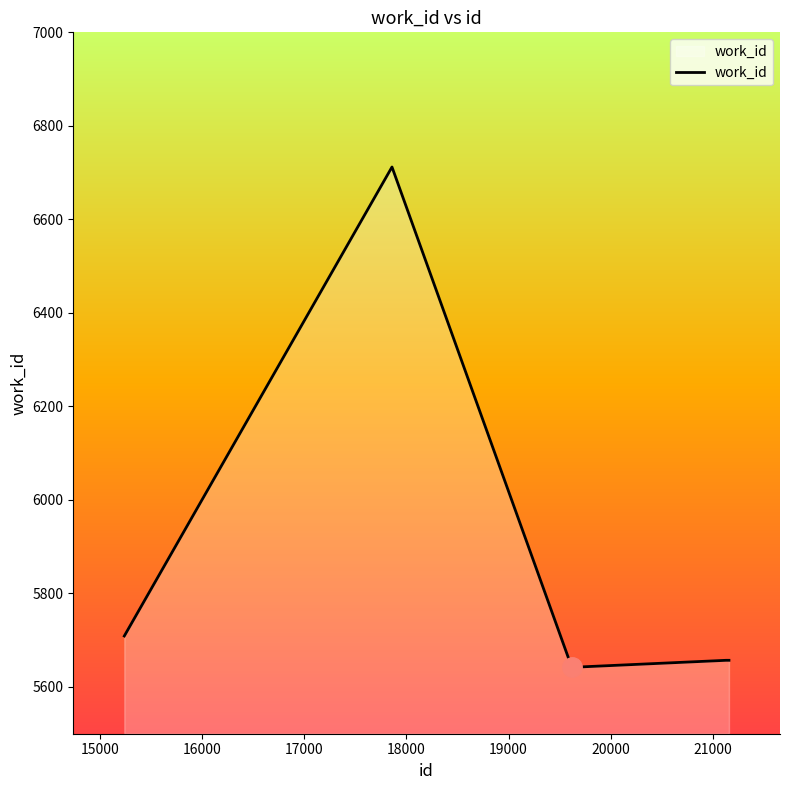

What is the greatest value displayed?

6712